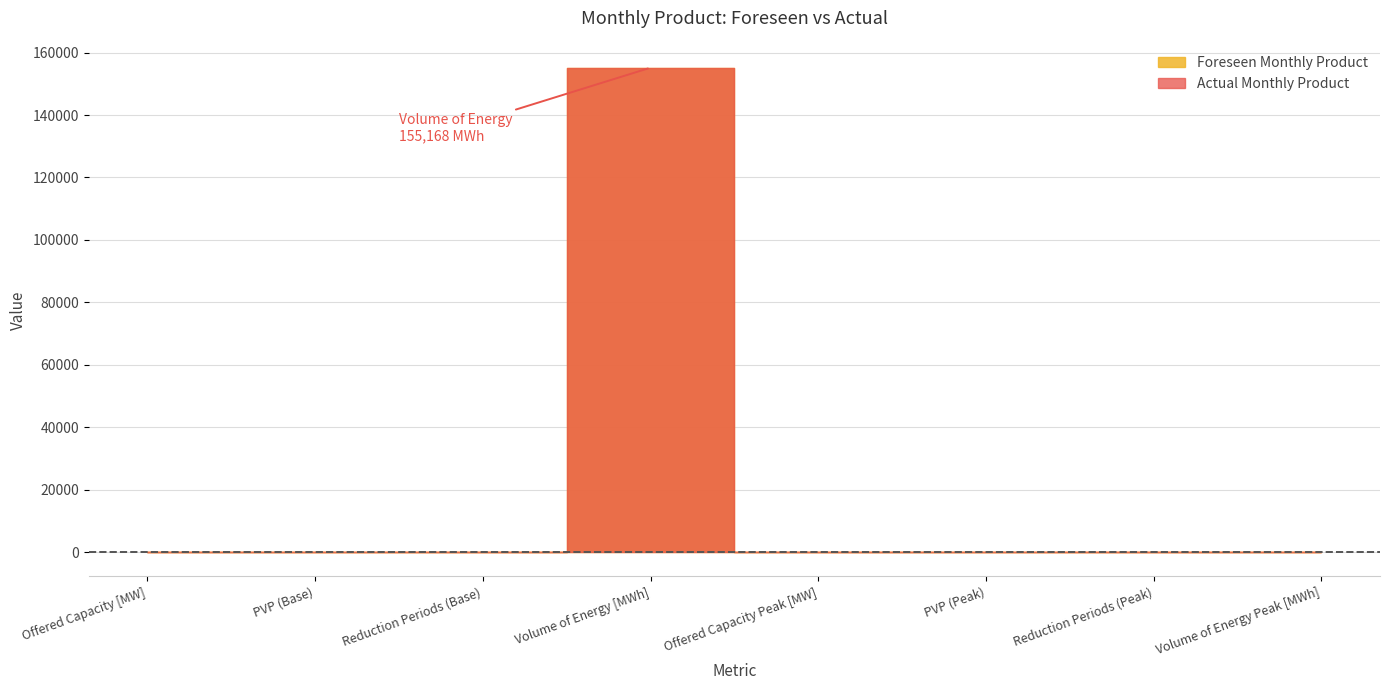

In Actual Monthly Product, how many points are higher than both neighbors (excluding endpoints)?

1